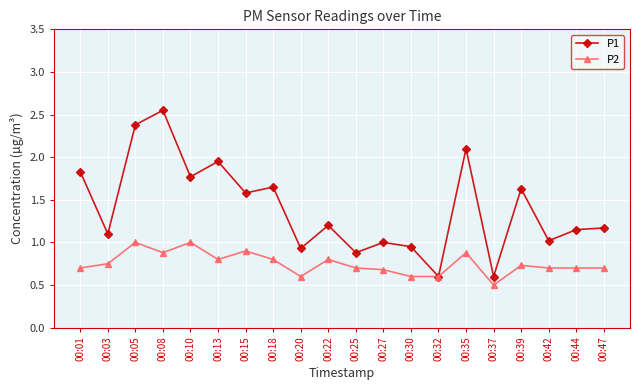

Does the chart display data point markers on the line(s)?

Yes